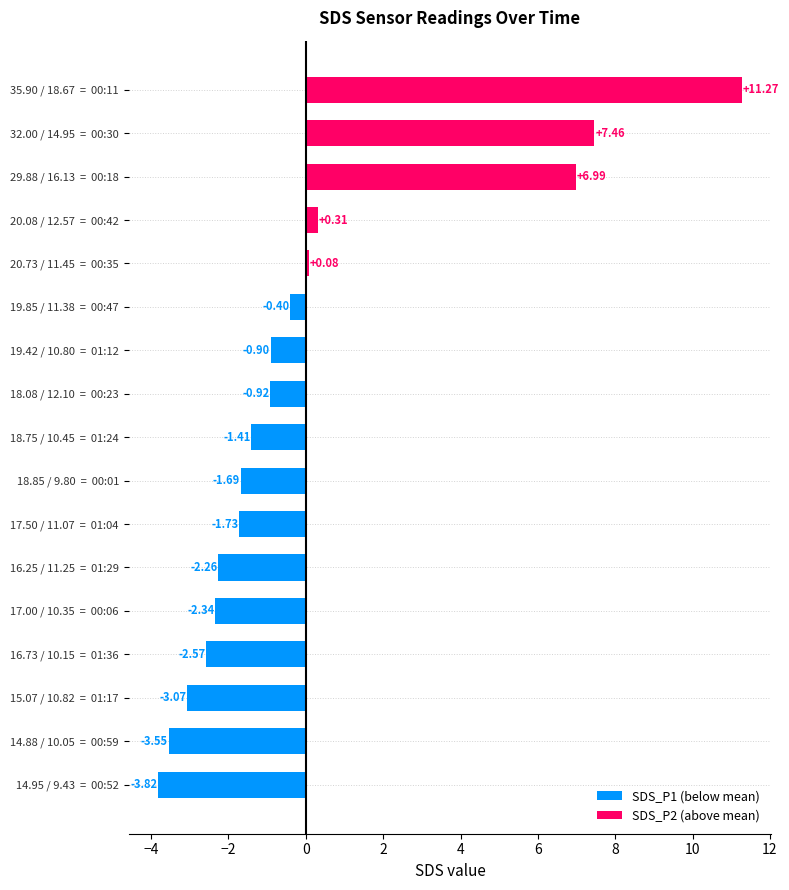

How many bars are there in total?

17